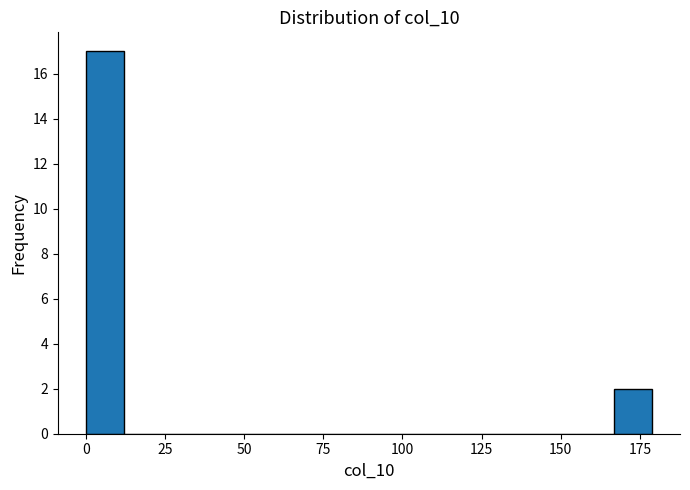

Around what value on the x-axis is the tallest bar? Give the approximate position of its centre, as read against the axis.

5